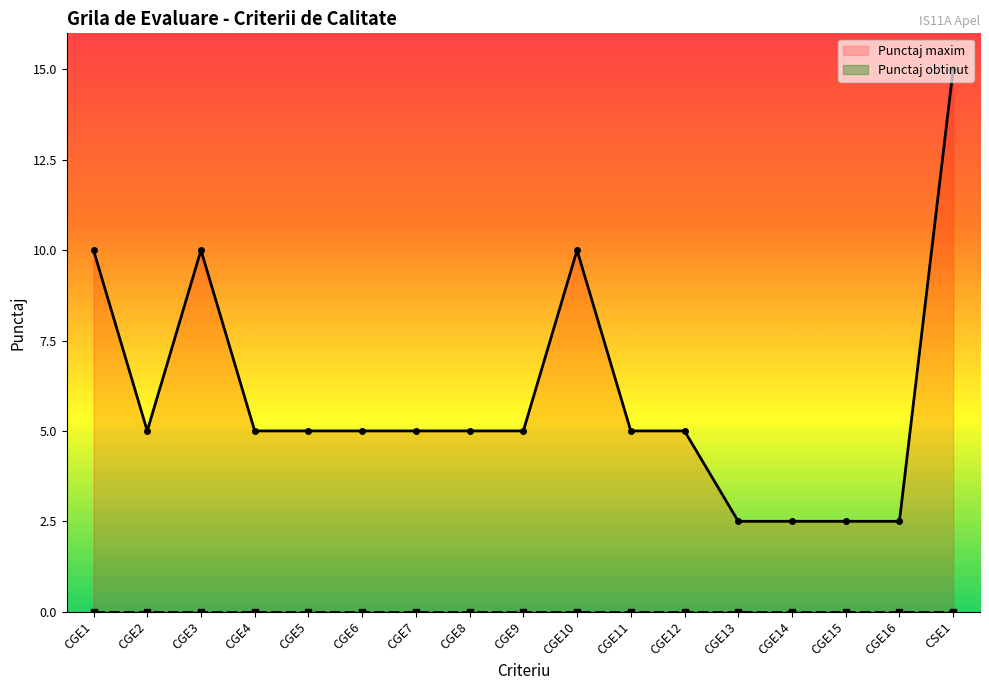

Is it true that Punctaj obtinut equals 0.0 at CGE16?

True